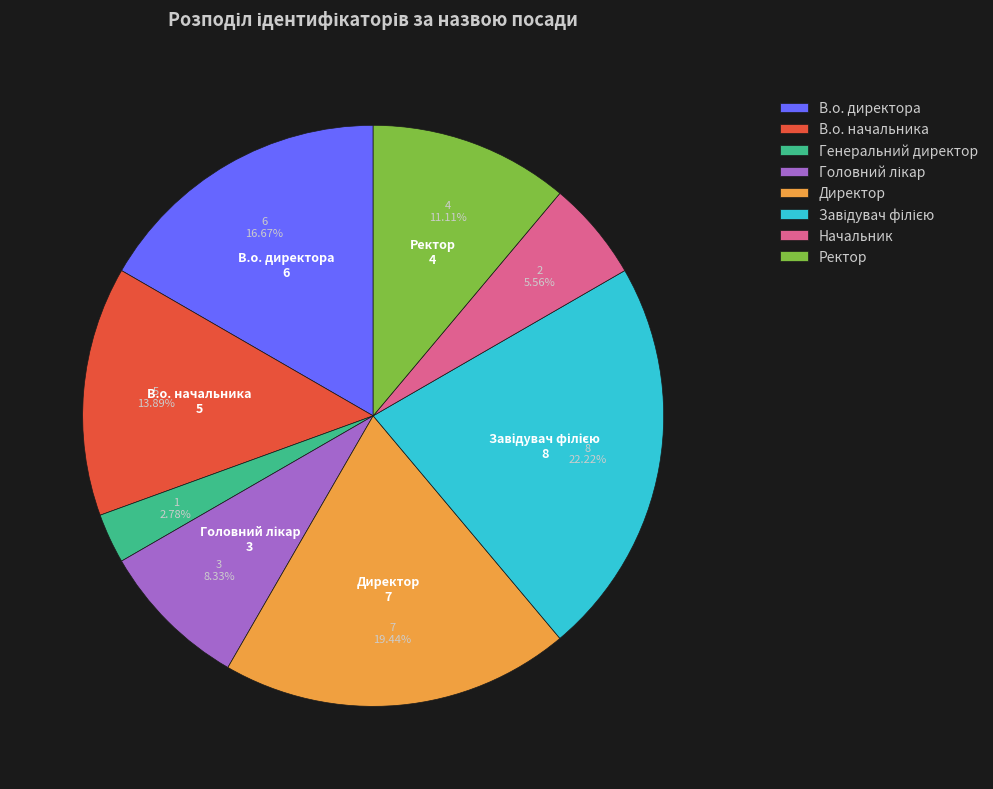

How much of the chart is everything except Директор?

80.6%